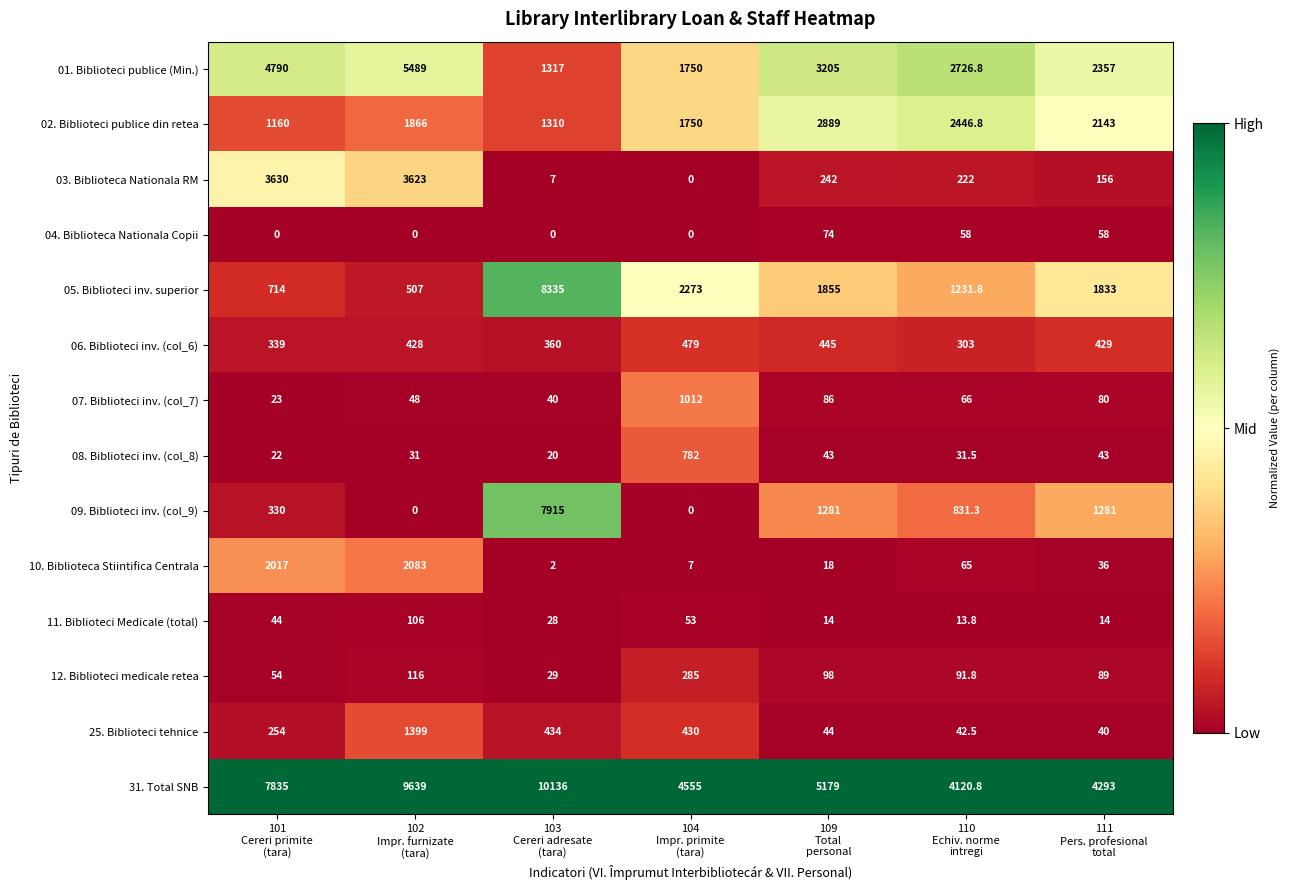

At how many categories does at least one series exceed 0?

7